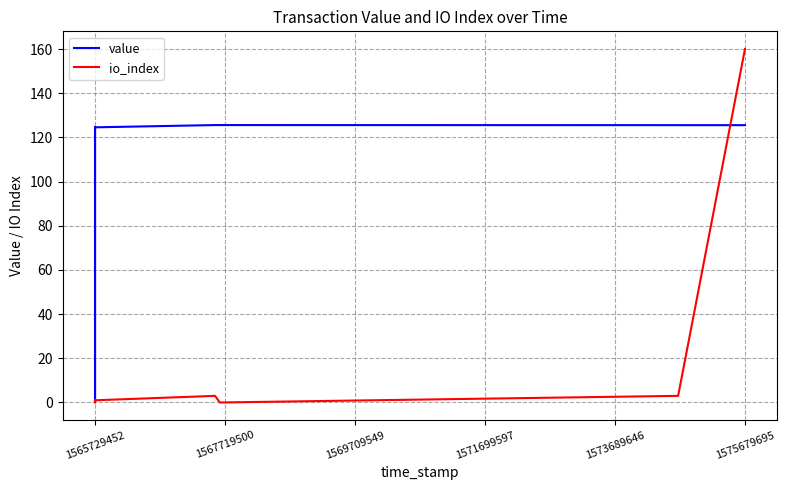

How many lines are shown in the chart?

2